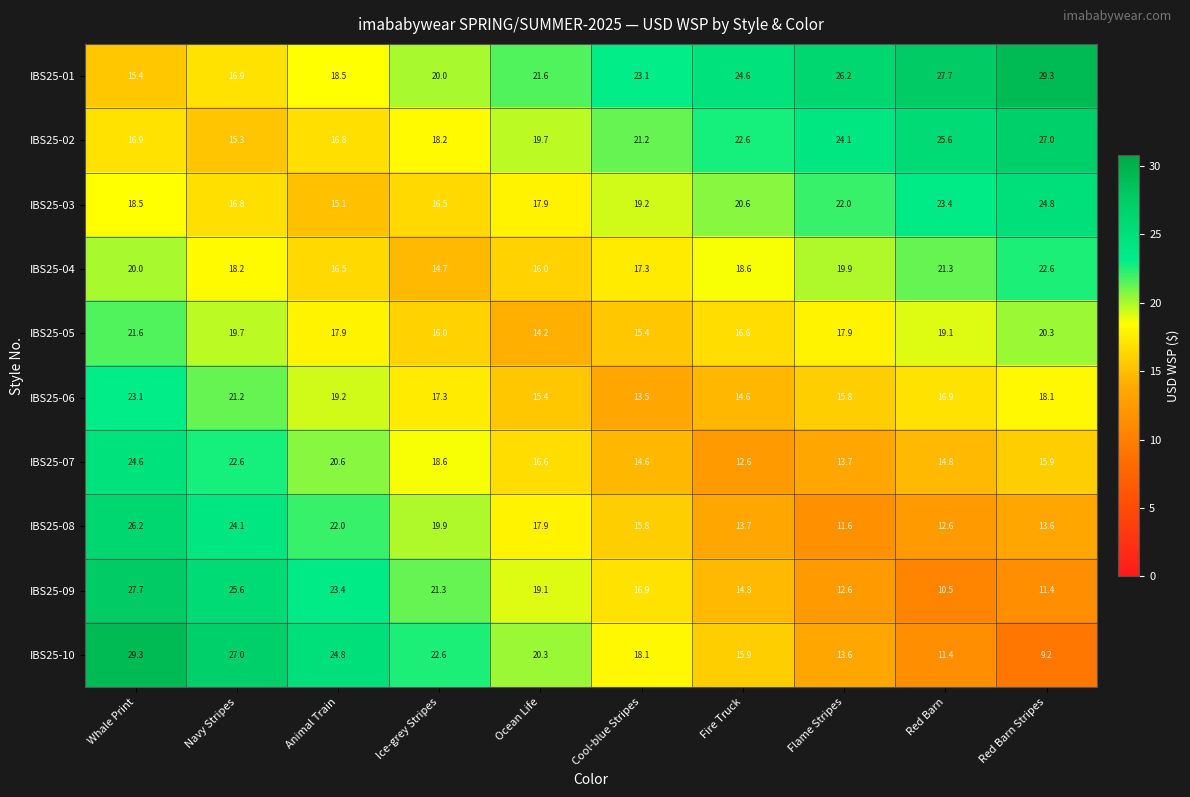

Which category has the highest value in the IBS25-04 series?

Red Barn Stripes